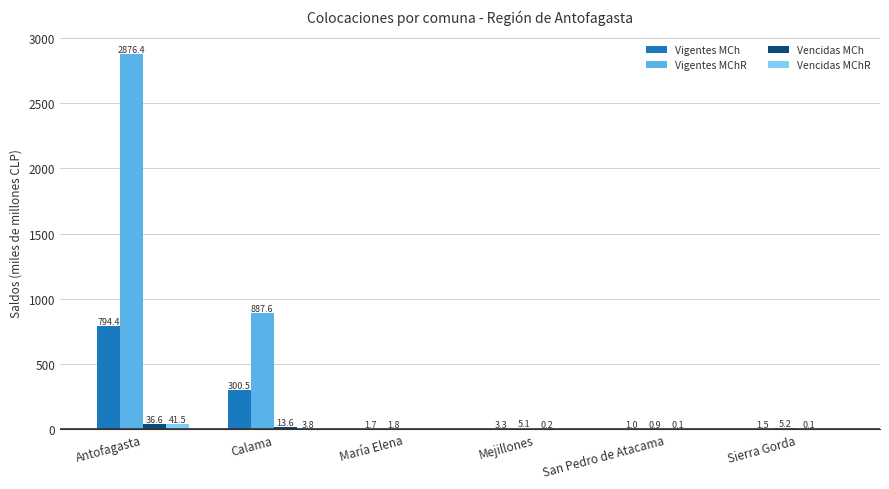

What is the sum of the Vigentes MChR values at María Elena and Mejillones?

6.9